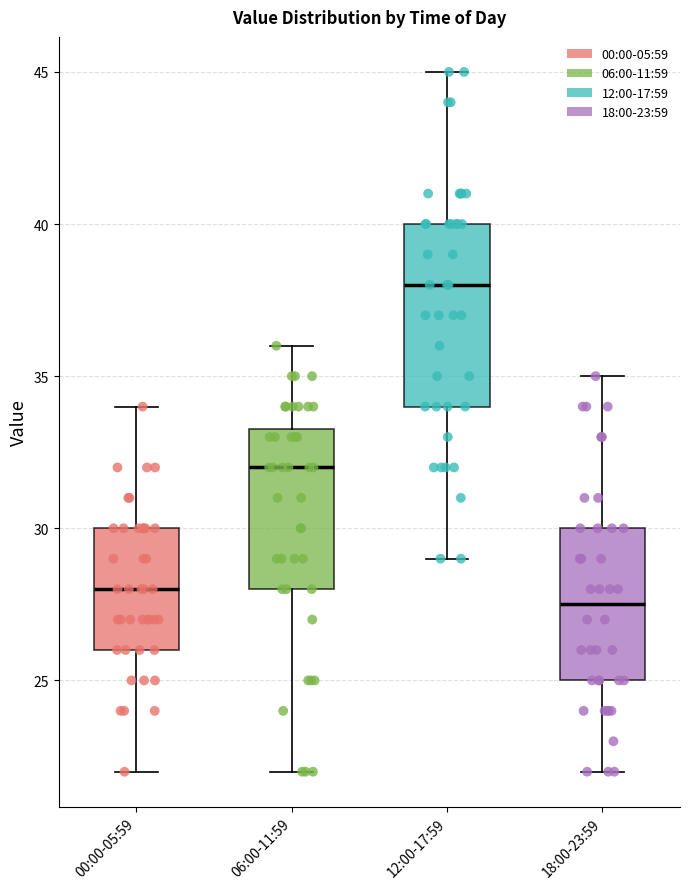

Where does the lower whisker of the box for 00:00-05:59 end on the y-axis? The values are not printed on the chart, so give them approximately, as read against the axis.

22.0